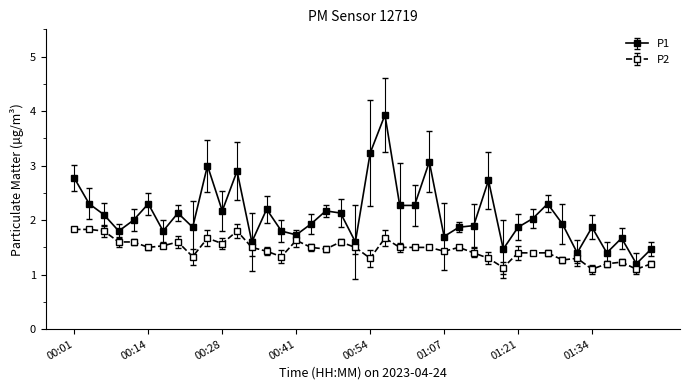

Rank the series by their average value, from highest to lowest.

P1, P2